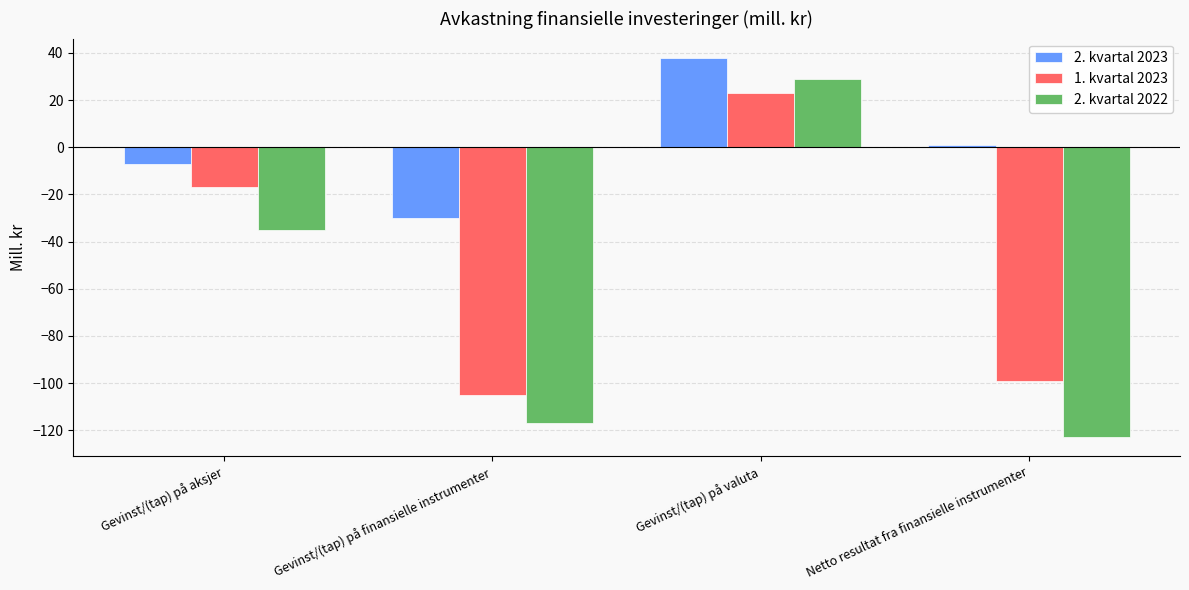

True or false: 2. kvartal 2023 has a value of -30 at Gevinst/(tap) på finansielle instrumenter.

True